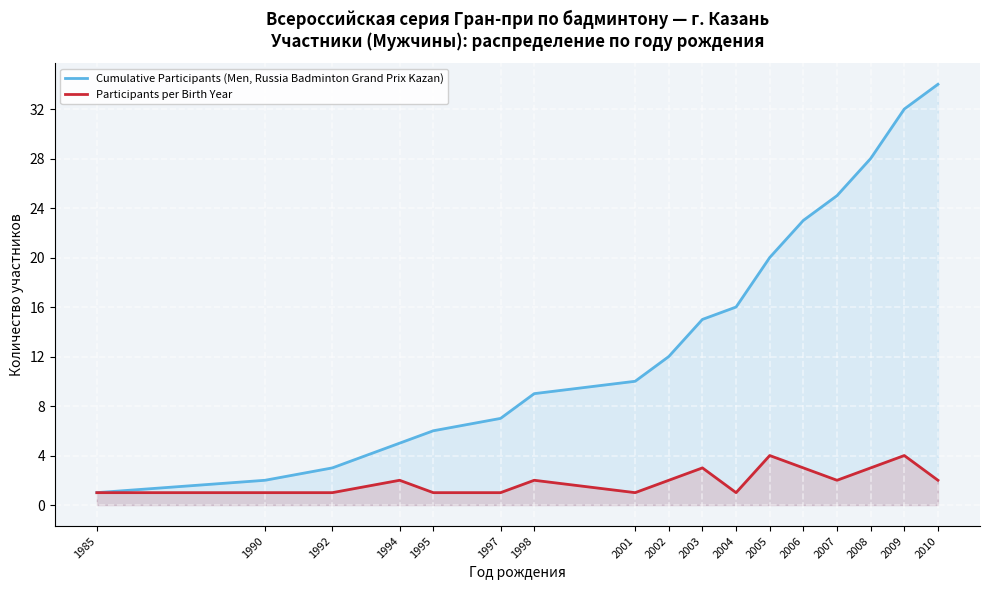

The Participants per Birth Year series shows 1 at 1994. True or false?

False